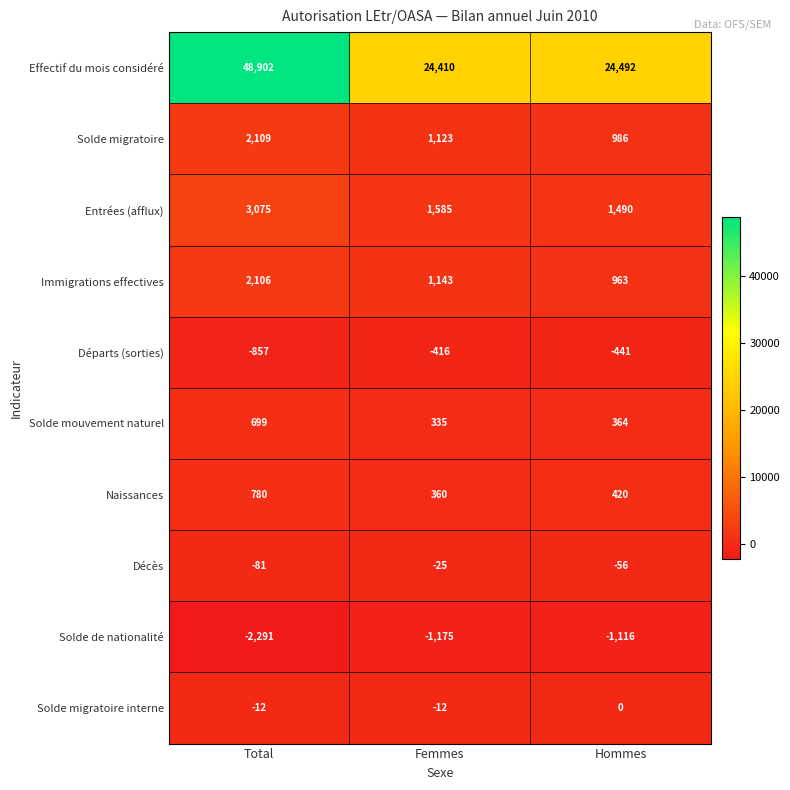

Which series has the widest spread of values?

Effectif du mois considéré